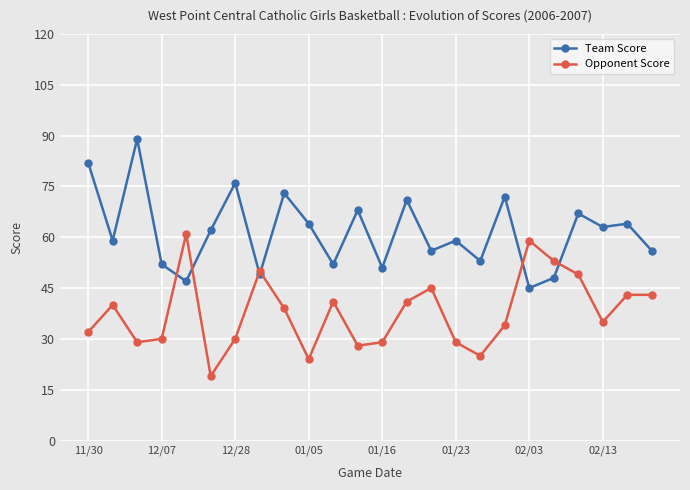

What is the difference between the maximum and minimum values in the Team Score series?

44